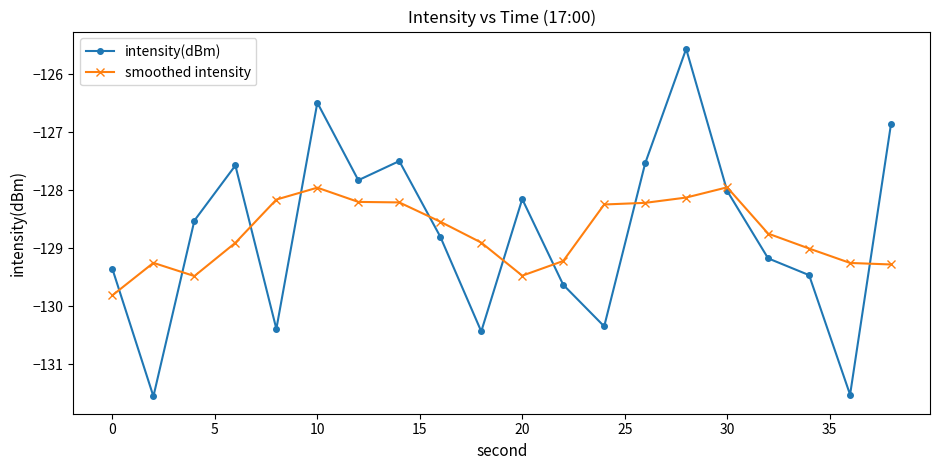

In intensity(dBm), how many points are lower than both neighbors (excluding endpoints)?

6